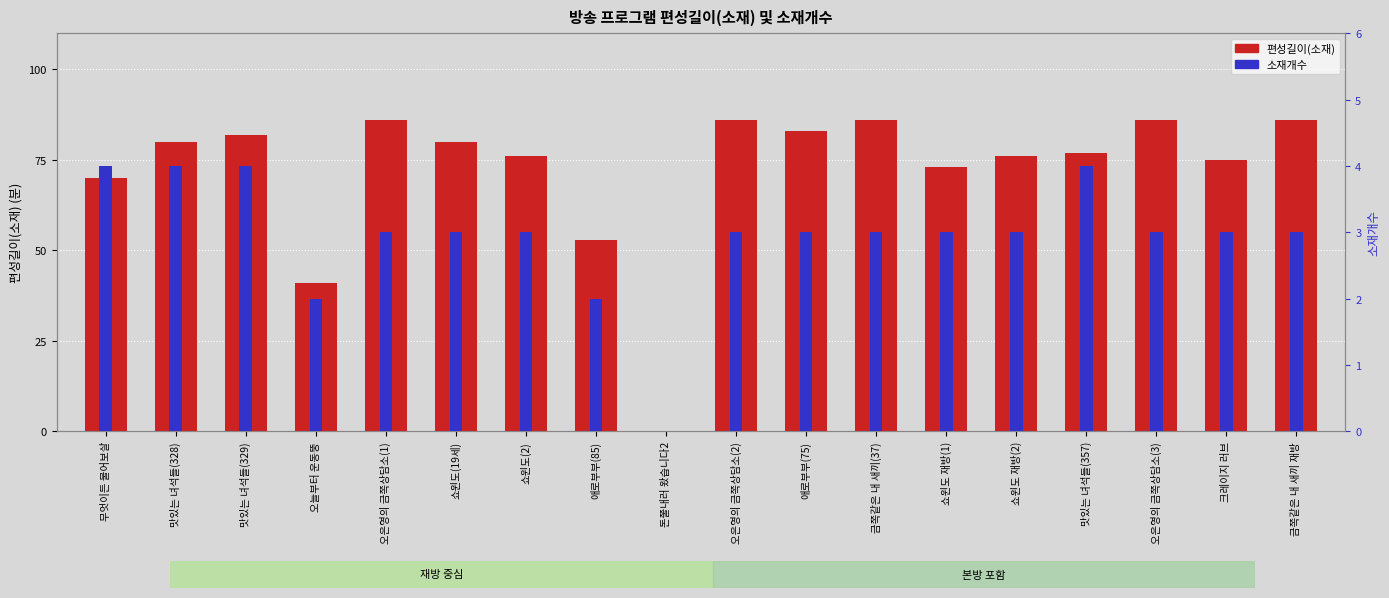

Reading right to left, extract all data points from this chart.

편성길이(소재): 86	75	86	77	76	73	86	83	86	0	53	76	80	86	41	82	80	70
소재개수: 3	3	3	4	3	3	3	3	3	0	2	3	3	3	2	4	4	4